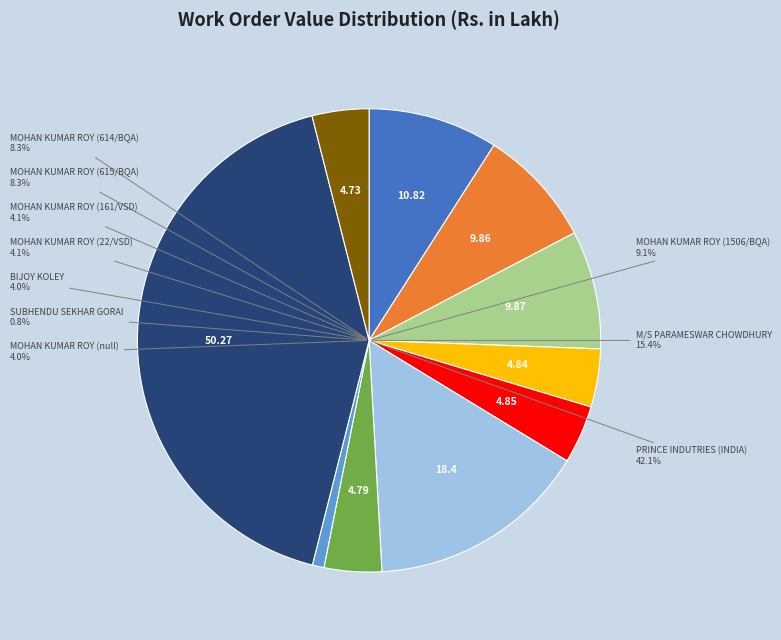

To the nearest percent, what is the combined percentage of BIJOY KOLEY and MOHAN KUMAR ROY (614/BQA)?

12%